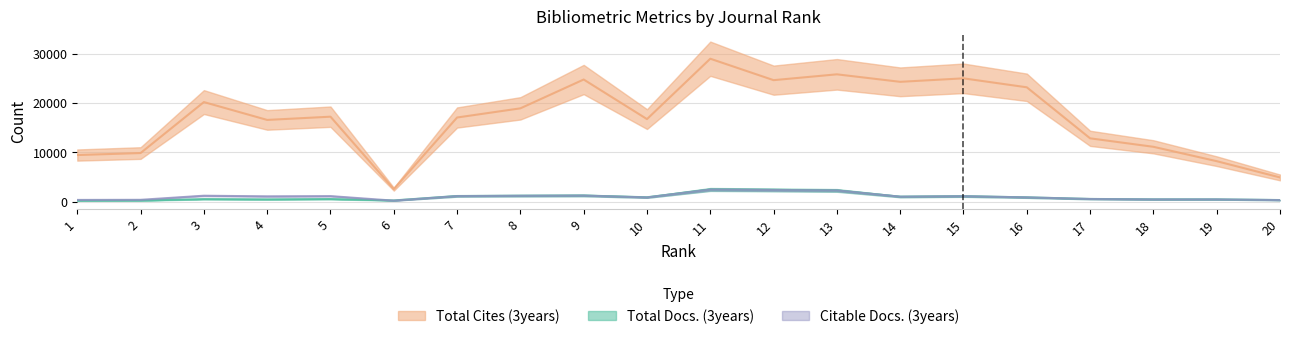

Between 4 and 18, which series saw the biggest shift?

Total Cites (3years)